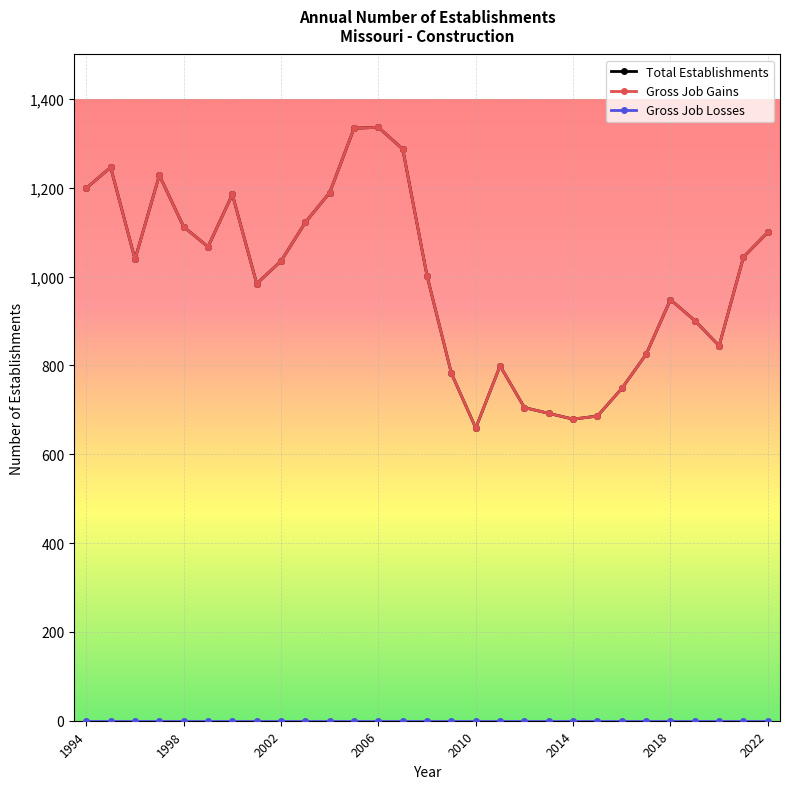

Is this an area chart (filled region under the line)?

No